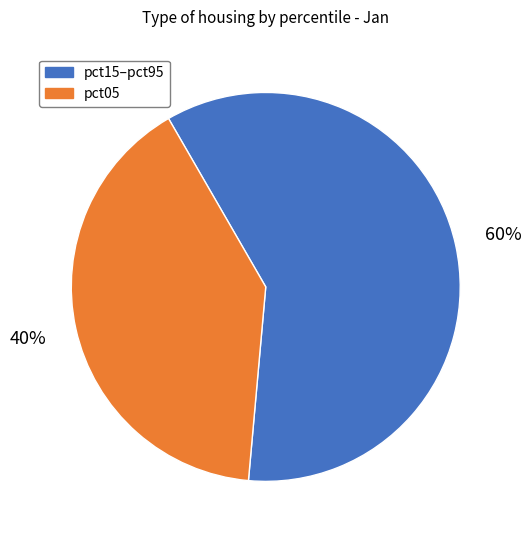

To the nearest percent, what is the difference between the largest and smallest slice percentages?

20%